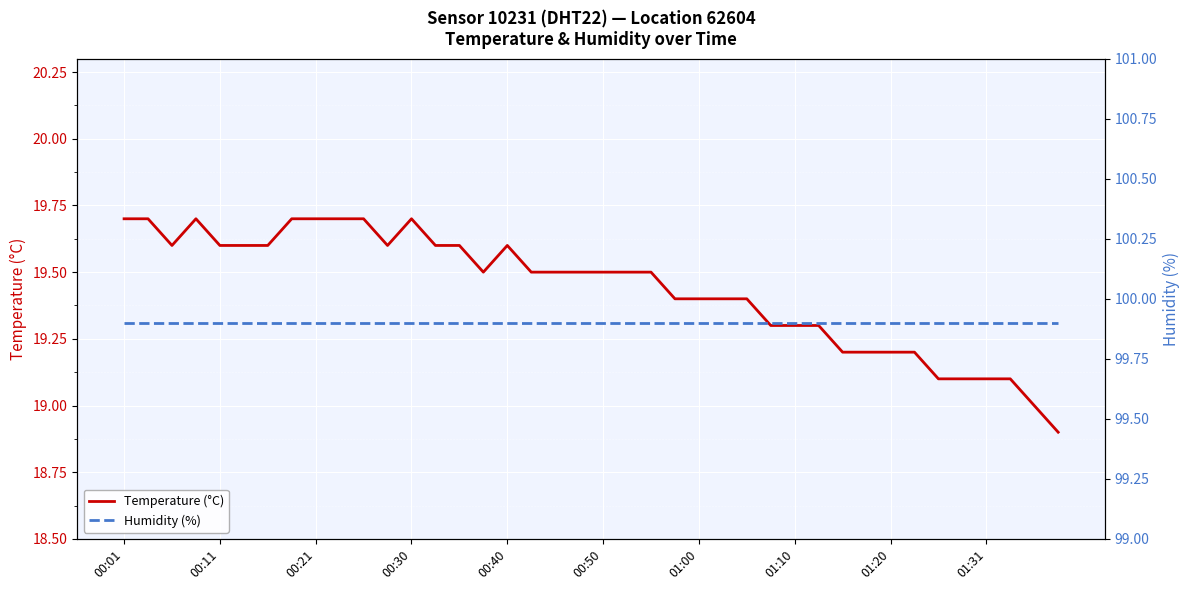

In Temperature (°C), how many points are lower than both neighbors (excluding endpoints)?

3